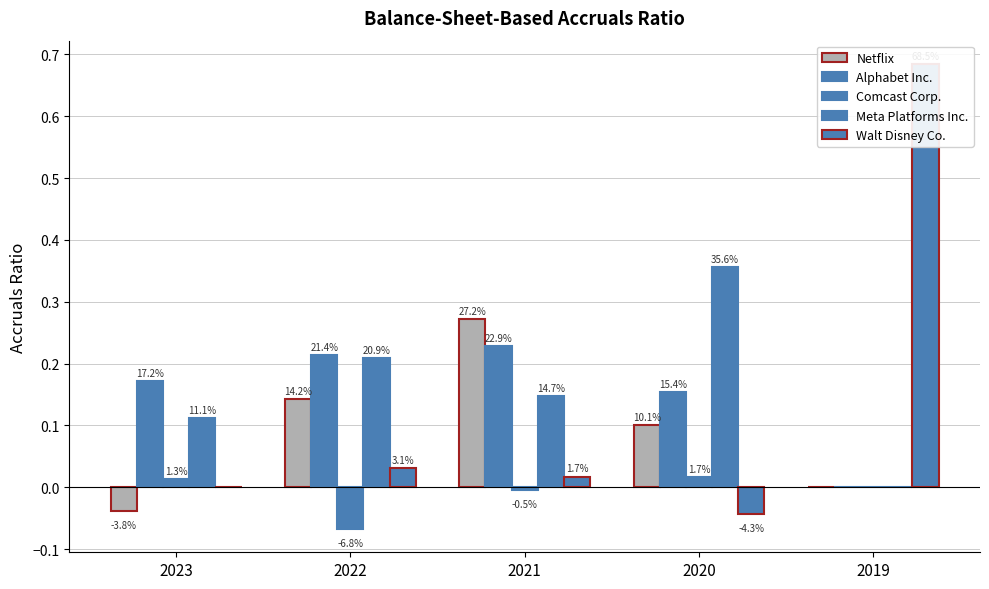

How many categories are shown in the chart?

5